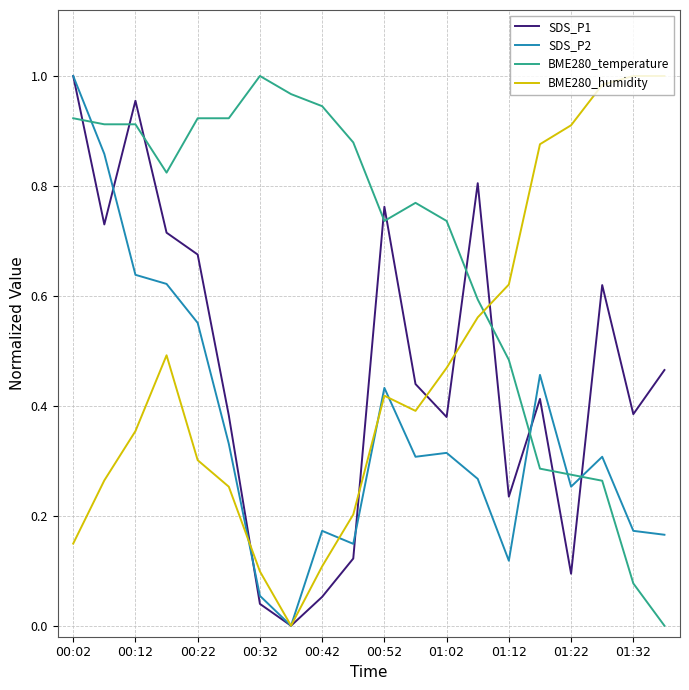

True or false: BME280_humidity and BME280_temperature intersect in this chart.

True